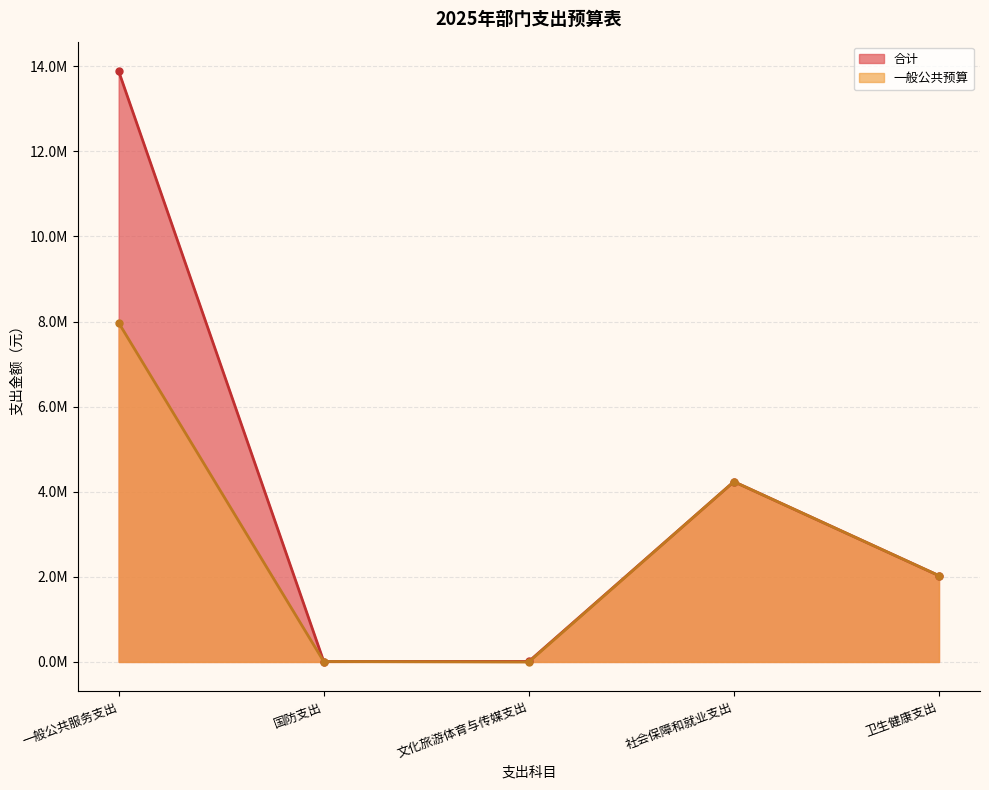

Where is the first local minimum for 一般公共预算?

文化旅游体育与传媒支出